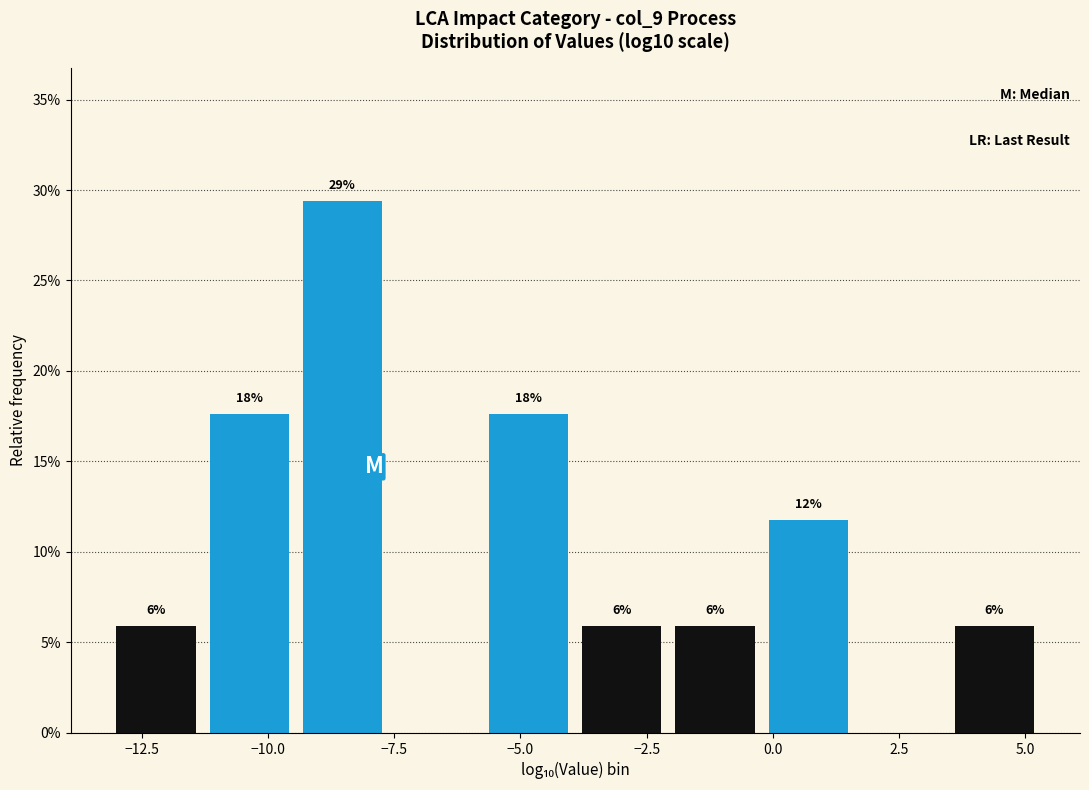

Read against the x-axis, roughly where is the centre of the tallest bar?

-8.5